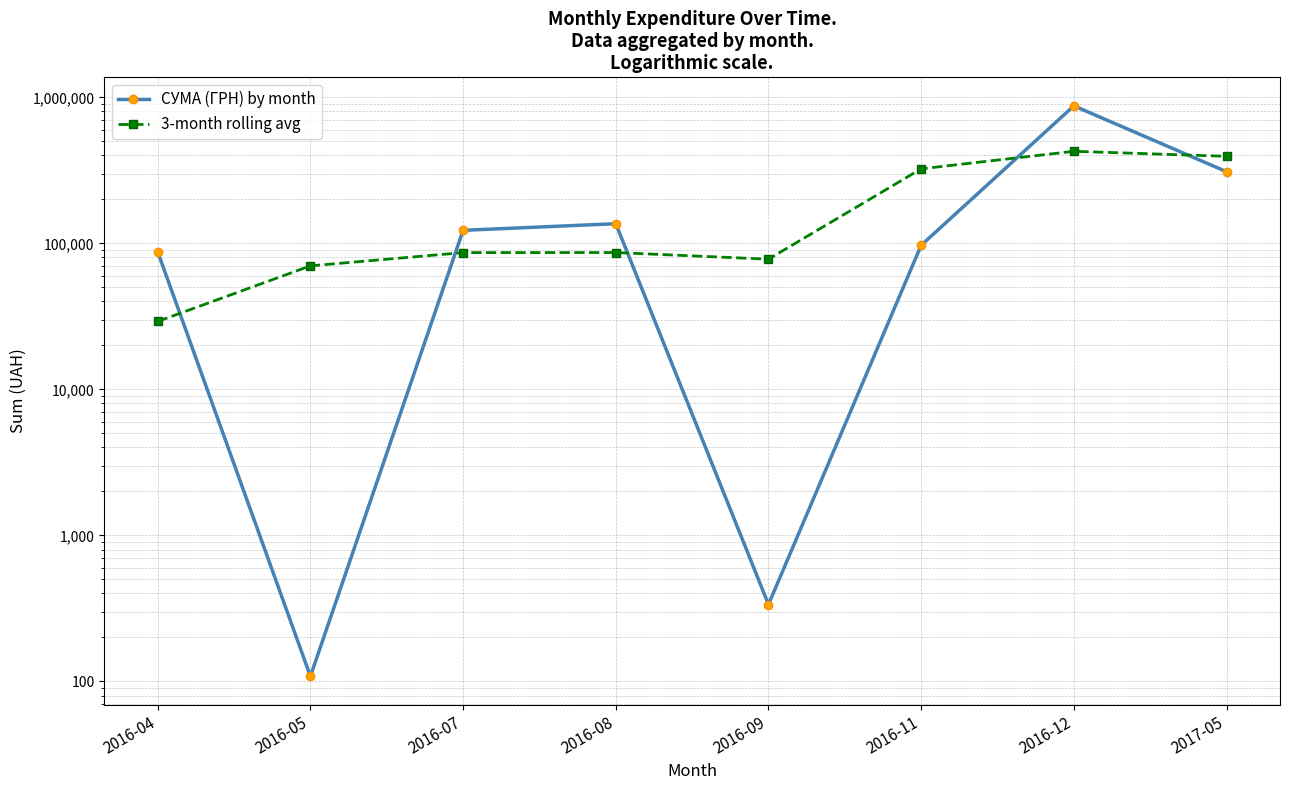

Read the СУМА (ГРН) by month value at 2016-05.

108.3